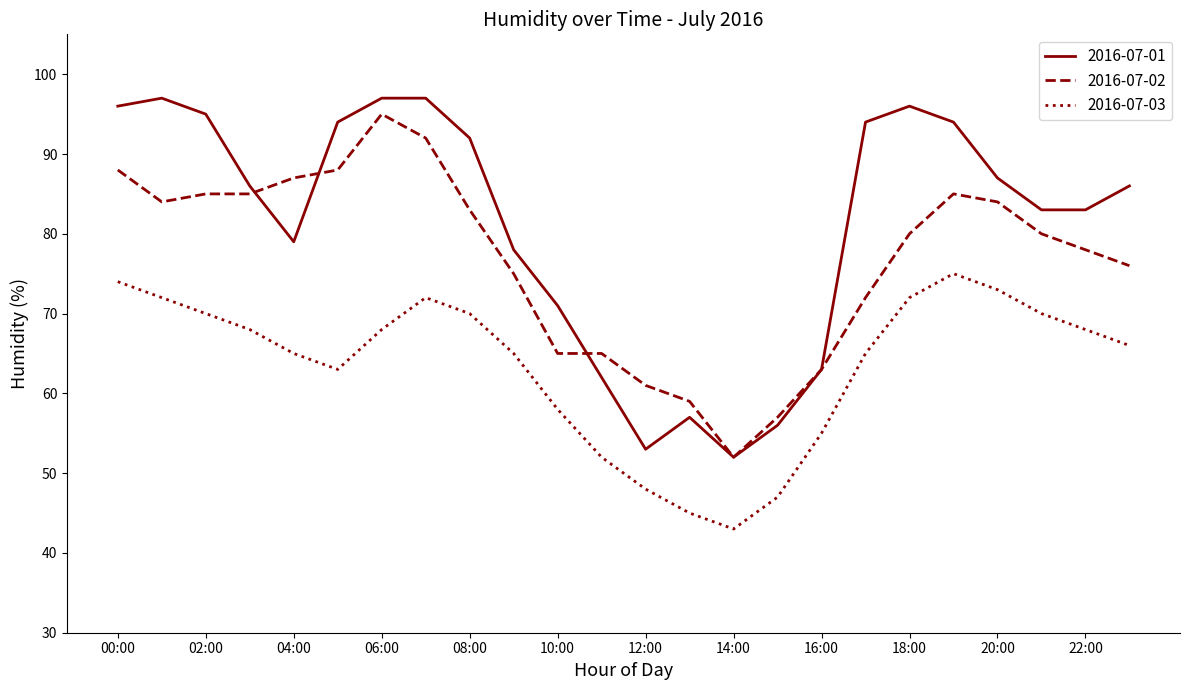

True or false: 2016-07-03 and 2016-07-02 cross at least once.

False